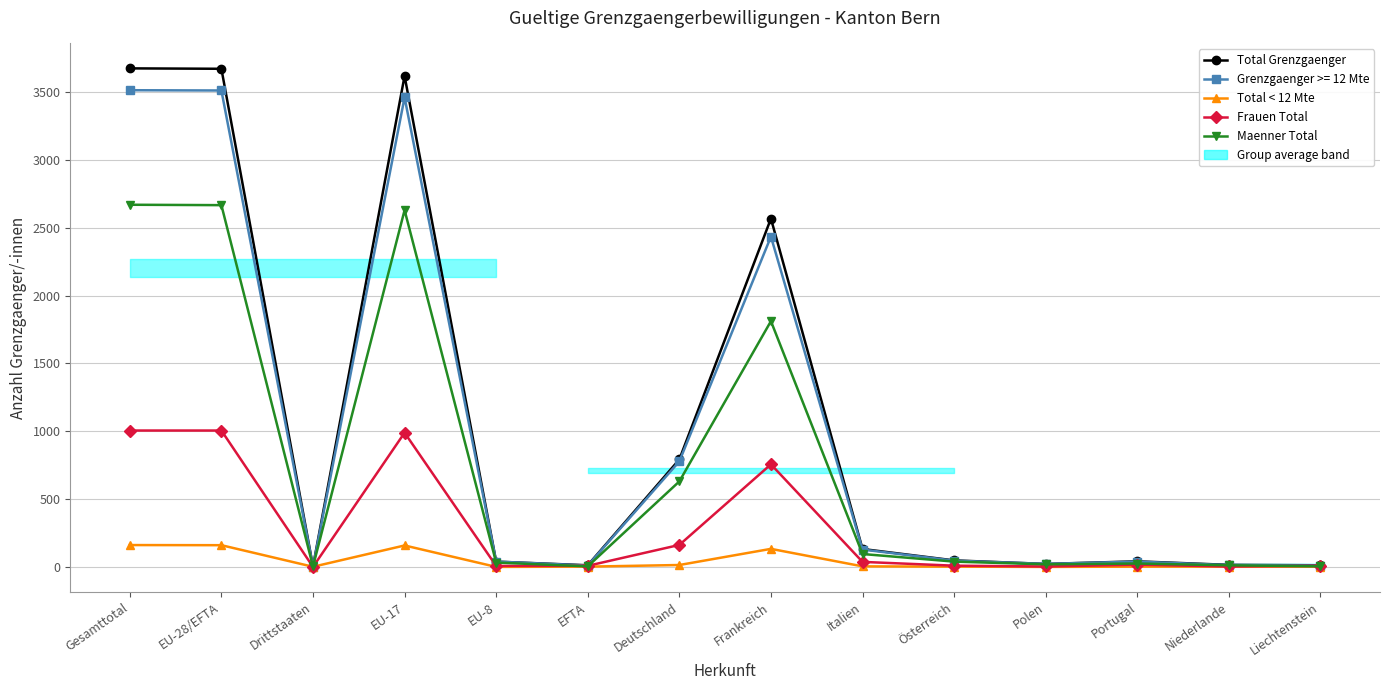

The Total < 12 Mte series shows 158 at EU-17. True or false?

True